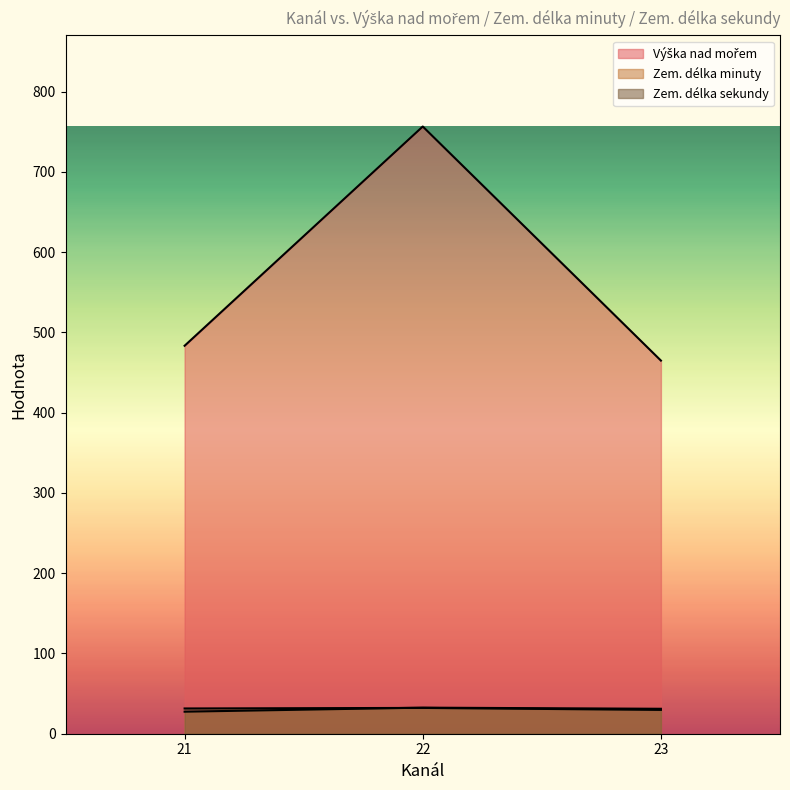

What are all the series names shown in the legend?

Výška nad mořem, Zem. délka minuty, Zem. délka sekundy